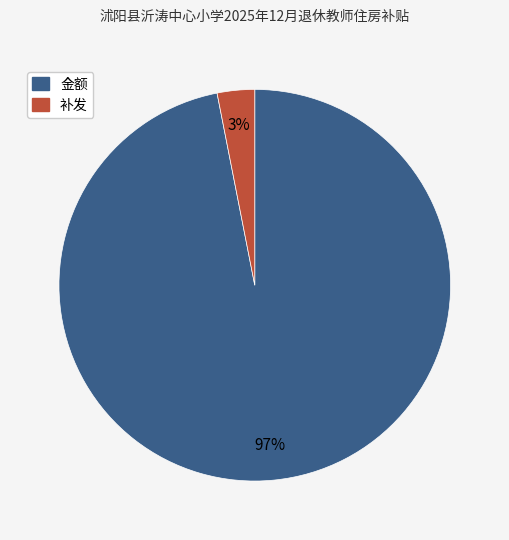

To the nearest percent, what is the difference between the largest and smallest slice percentages?

94%